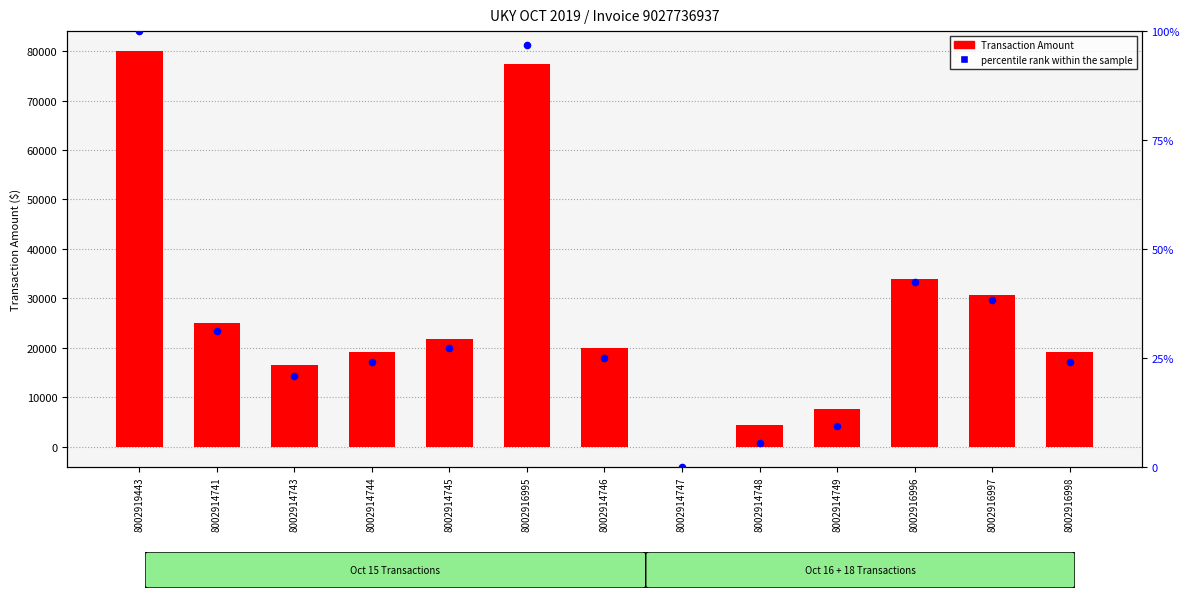

Which series contains the highest Y value?

Transaction Amount